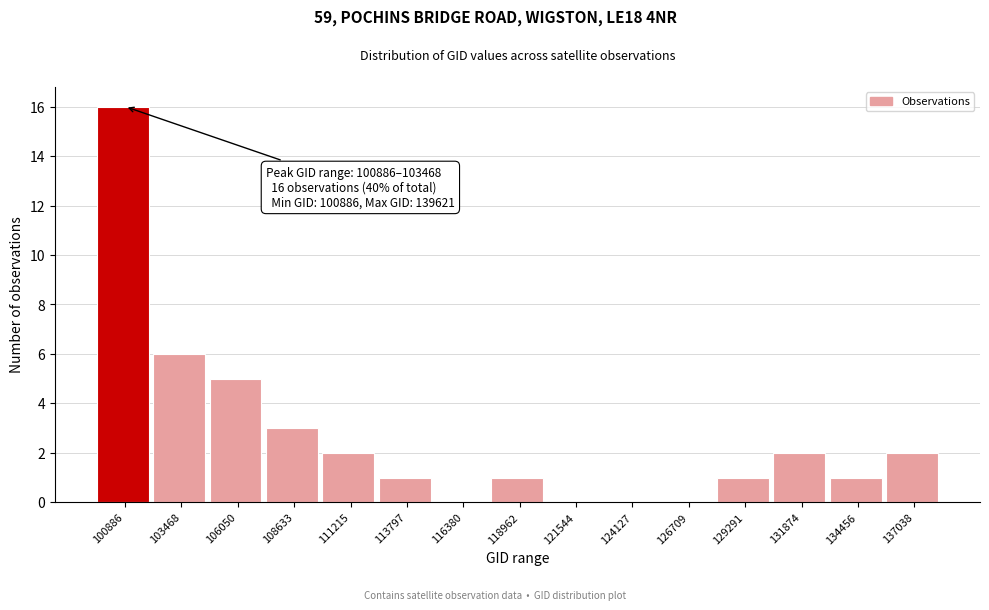

Reading left to right, list all the values displayed in this chart.

100886=16	103468=6	106050=5	108633=3	111215=2	113797=1	116380=0	118962=1	121544=0	124127=0	126709=0	129291=1	131874=2	134456=1	137038=2